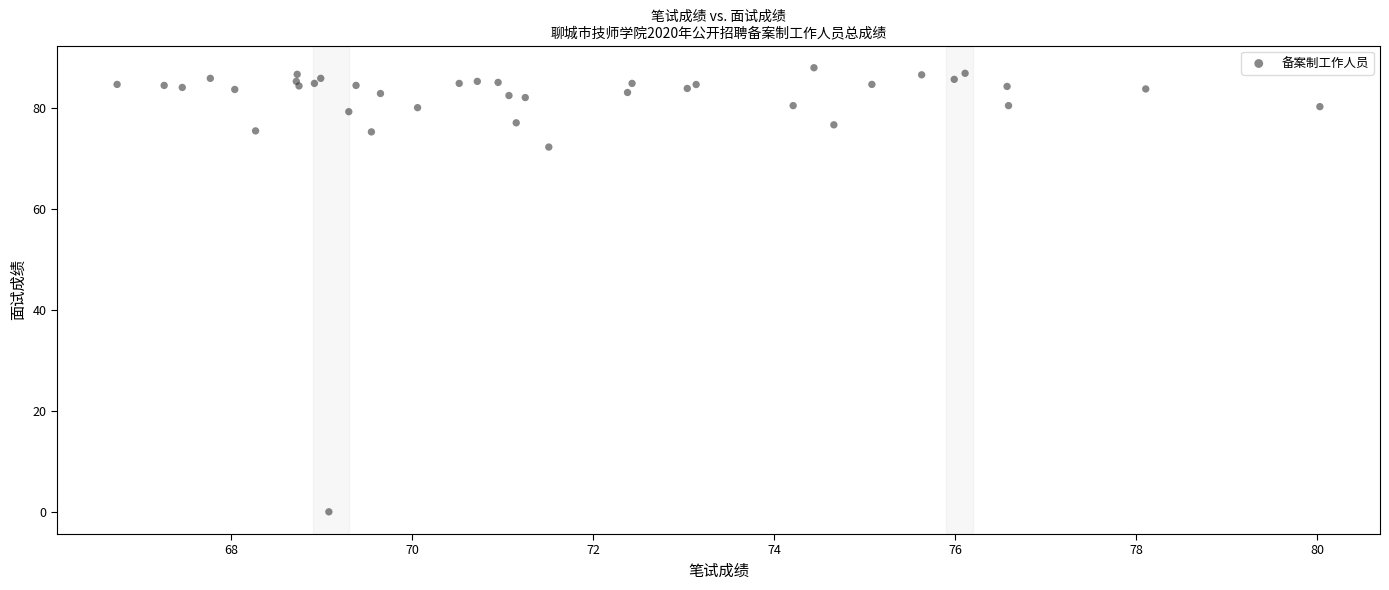

What Y value in the scatter plot is closest to 43?

72.2